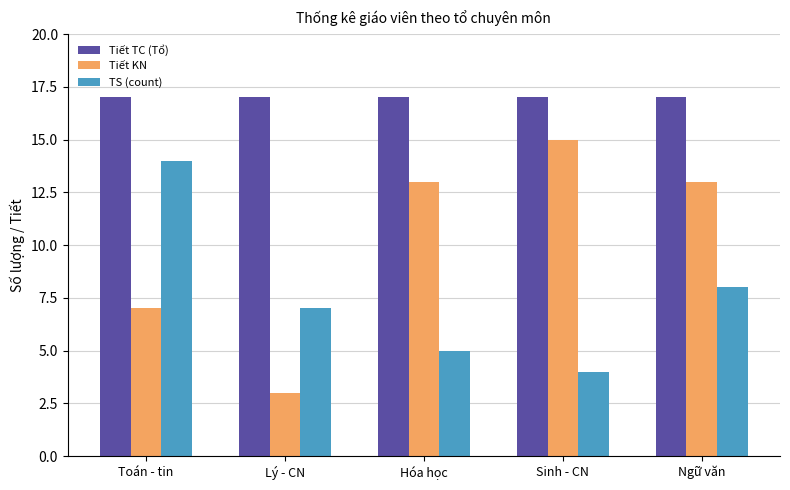

How many bars are there in each group?

3